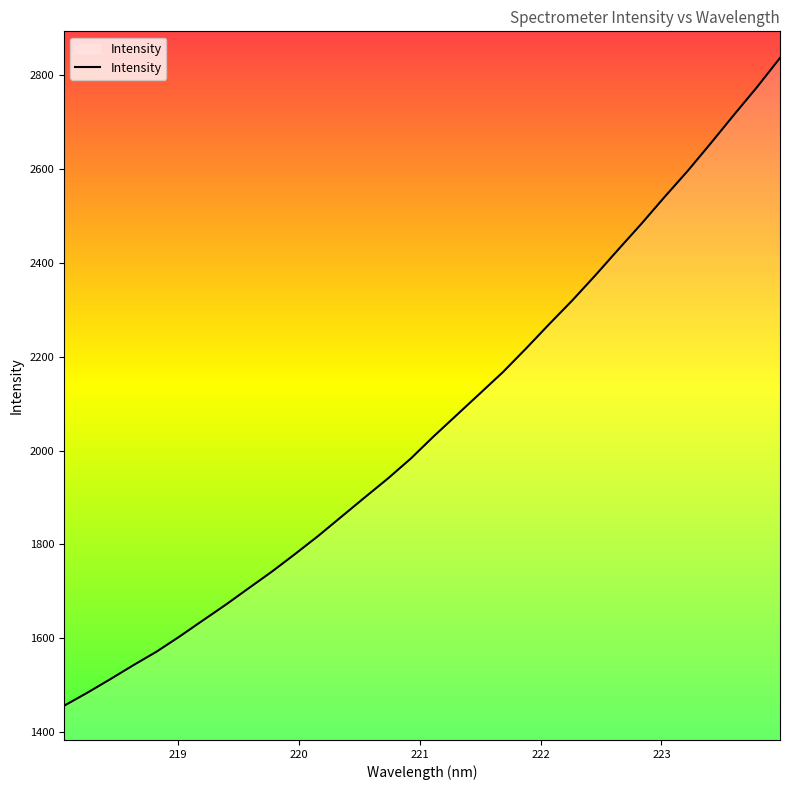

What is the maximum value shown in the chart?

2836.7